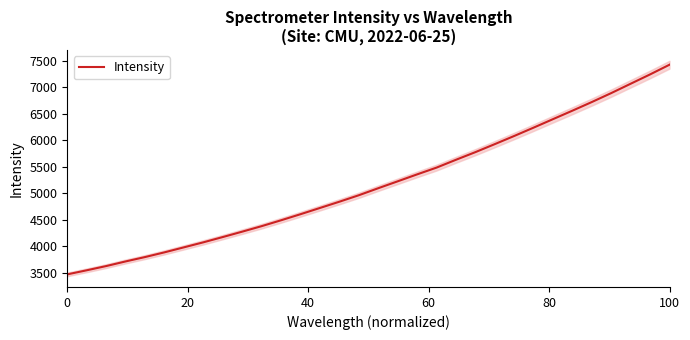

What is the average value?

5173.3